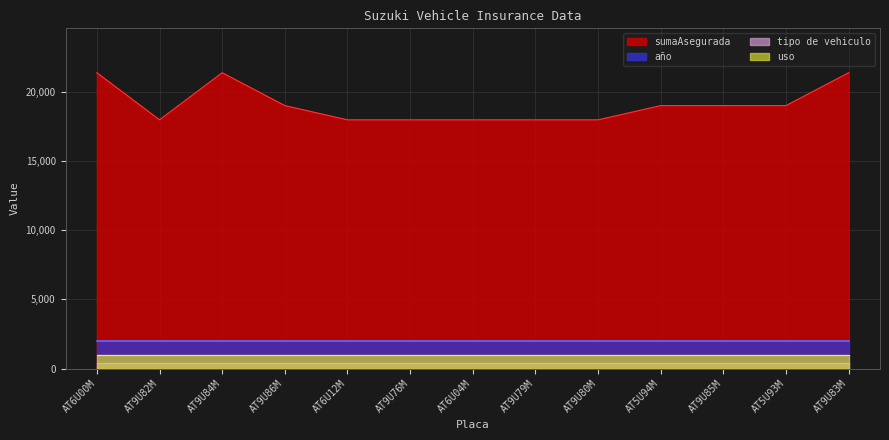

The value of sumaAsegurada at AT9U85M is 18989.5. True or false?

True